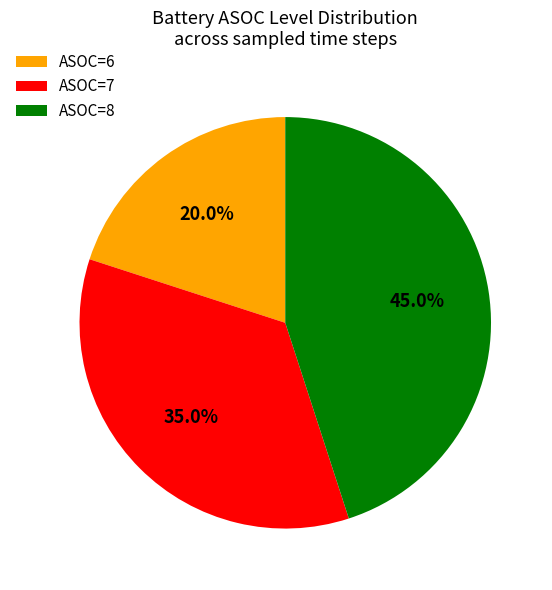

What portion of the pie excludes ASOC=8?

55.0%